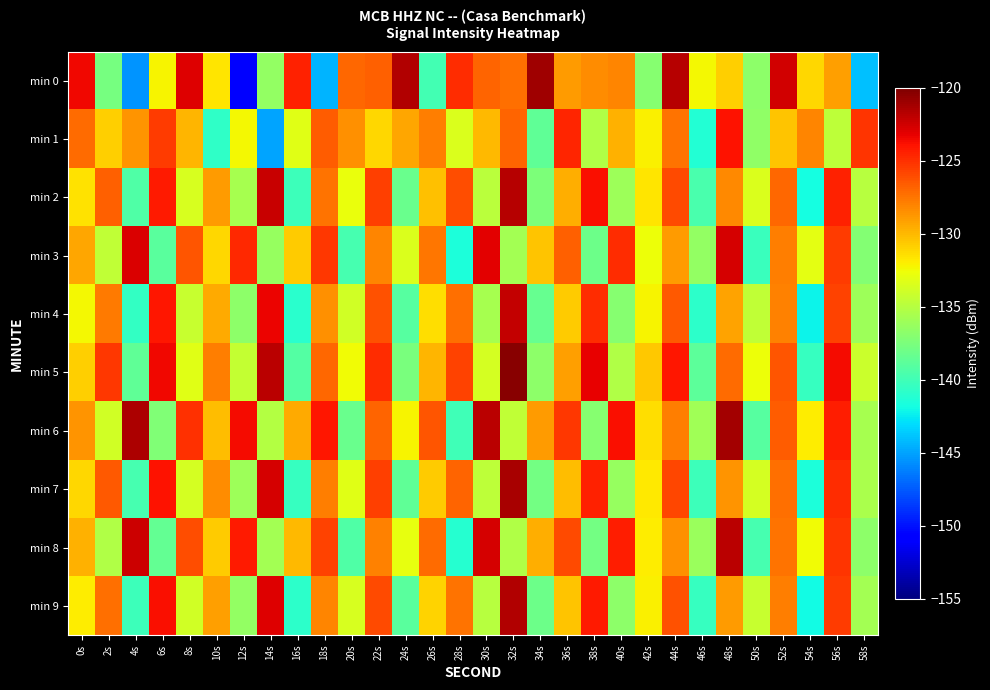

Which series has the widest spread of values?

min 0